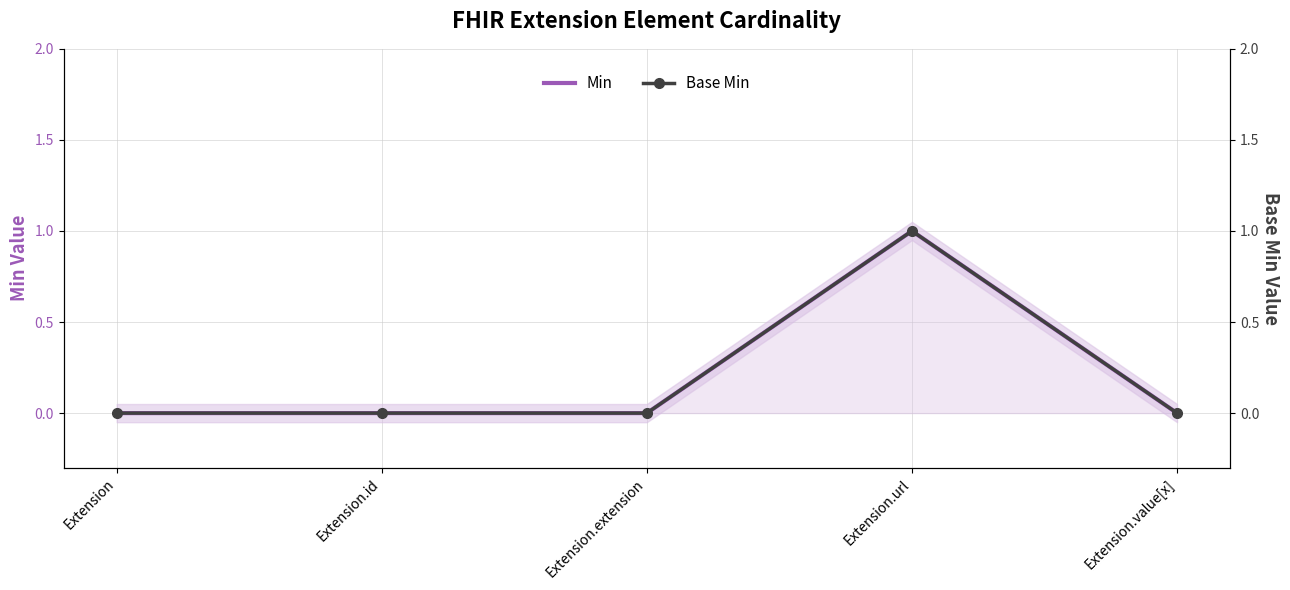

True or false: Min and Base Min intersect in this chart.

False